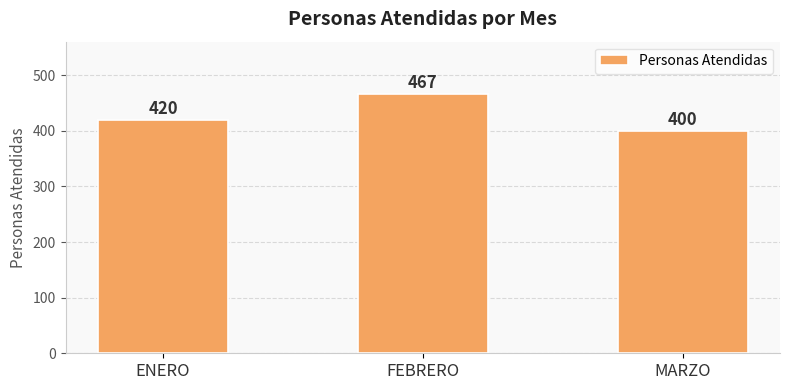

Is it true that the value at MARZO is 710?

False